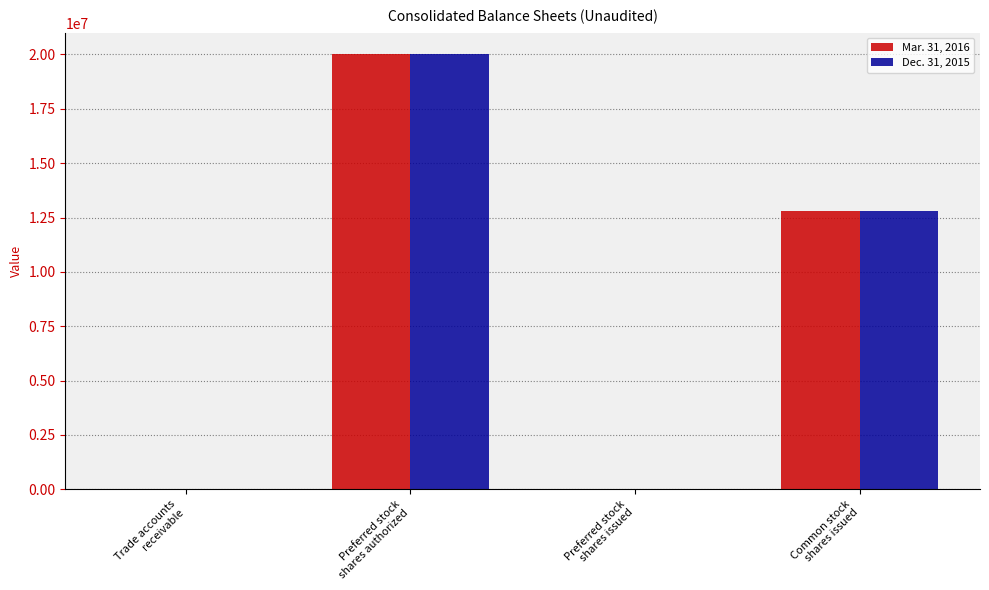

What is the greatest value displayed?

20000000